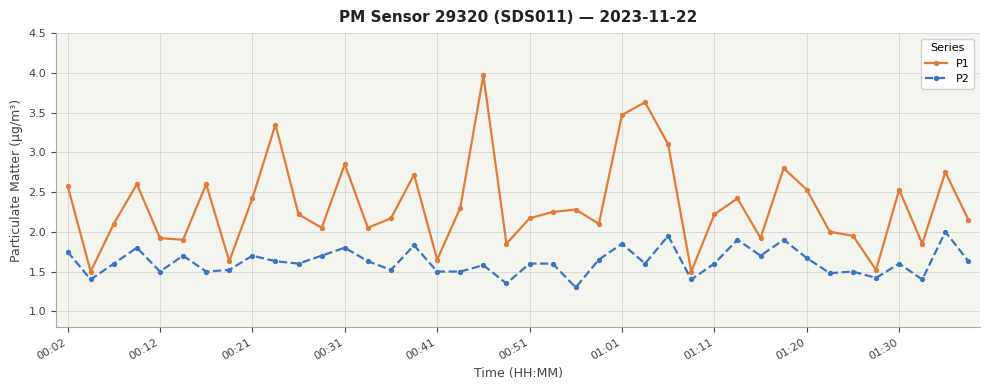

True or false: P1 and P2 intersect in this chart.

False